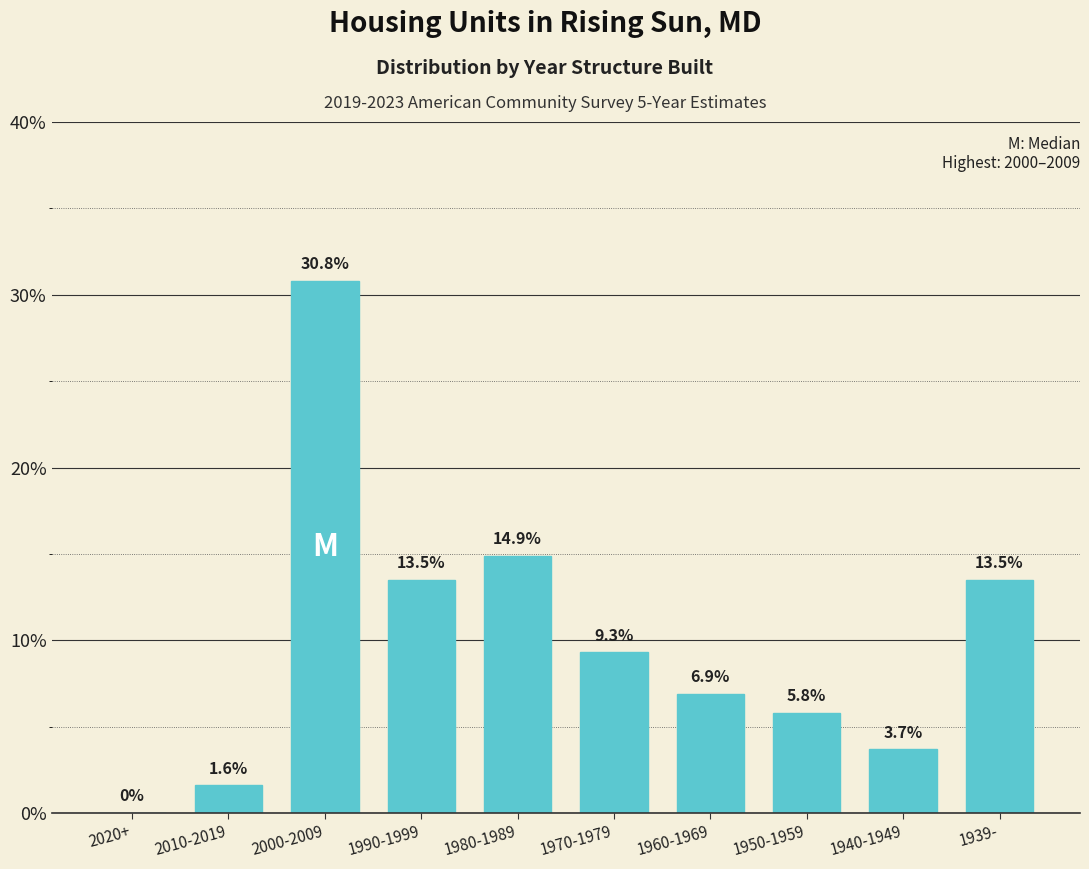

Reading left to right, list all the values displayed in this chart.

2020+=0.0	2010-2019=1.6	2000-2009=30.8	1990-1999=13.5	1980-1989=14.9	1970-1979=9.3	1960-1969=6.9	1950-1959=5.8	1940-1949=3.7	1939-=13.5